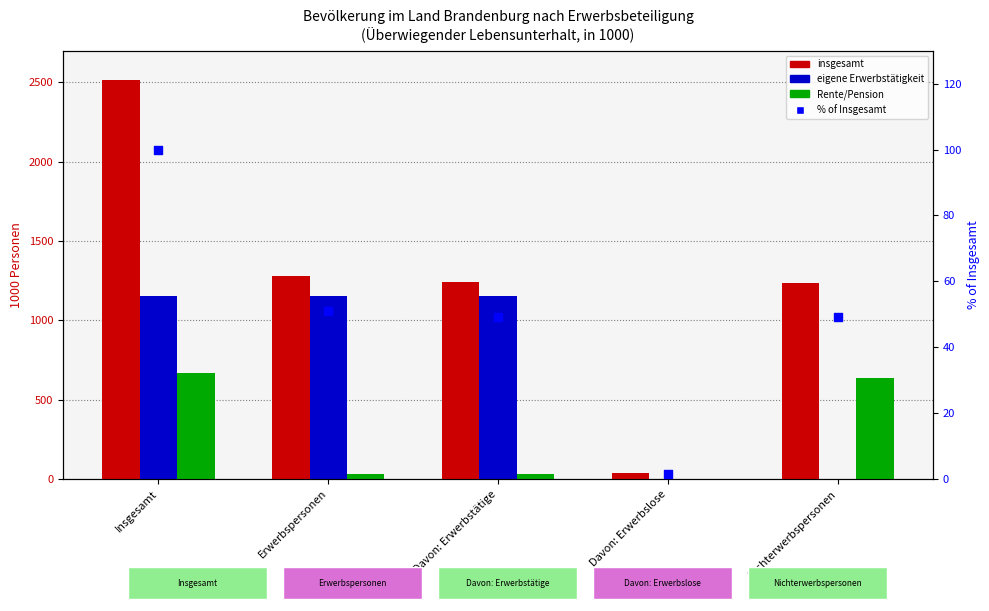

At how many categories does at least one series exceed 2365?

1